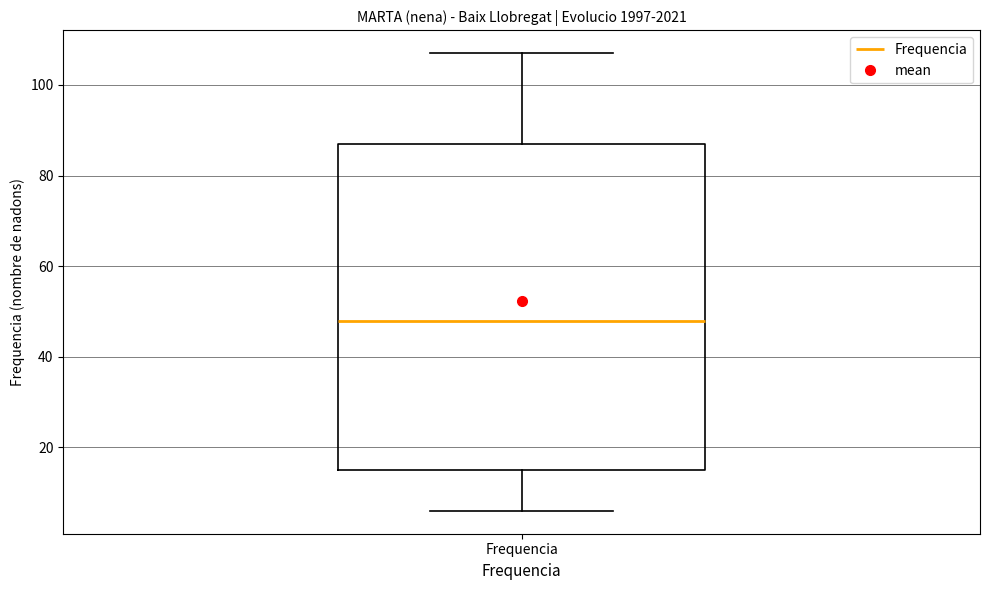

Transcribe this box plot: give where the median line is, the range the box spans, and where the two whiskers end, as read against the y-axis. The values are not printed on the chart, so give them approximately, as read against the axis.

median 48, box 16 to 88, whiskers 6 to 108